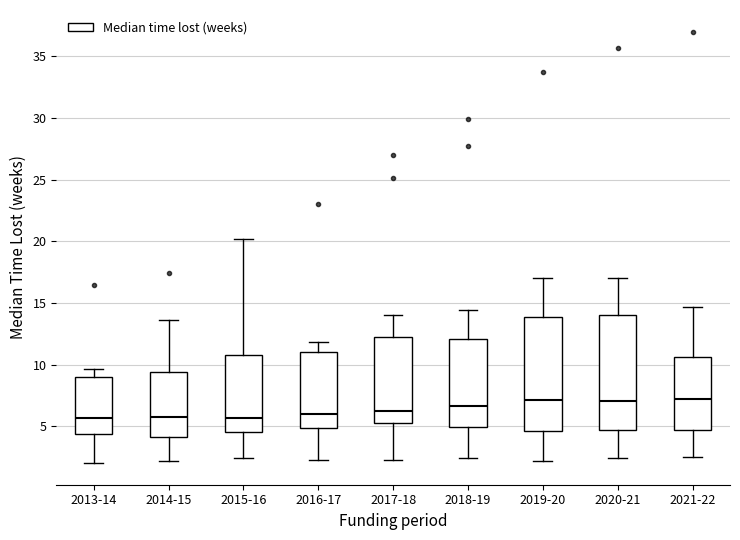

Where is the lower edge of the box for 2013-14 on the y-axis? The values are not printed on the chart, so give them approximately, as read against the axis.

4.5